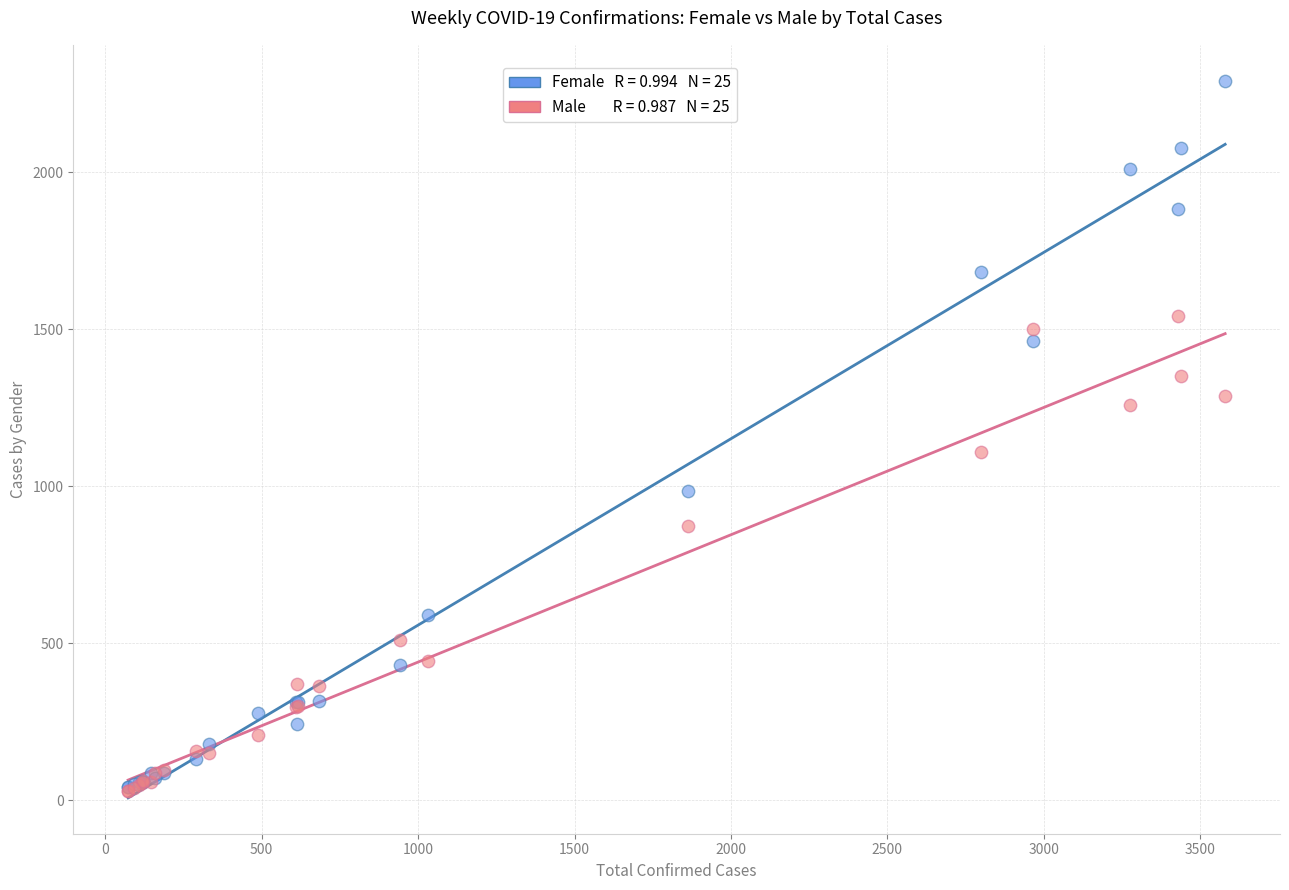

Across all series, what Y value is closest to 1161?

1111